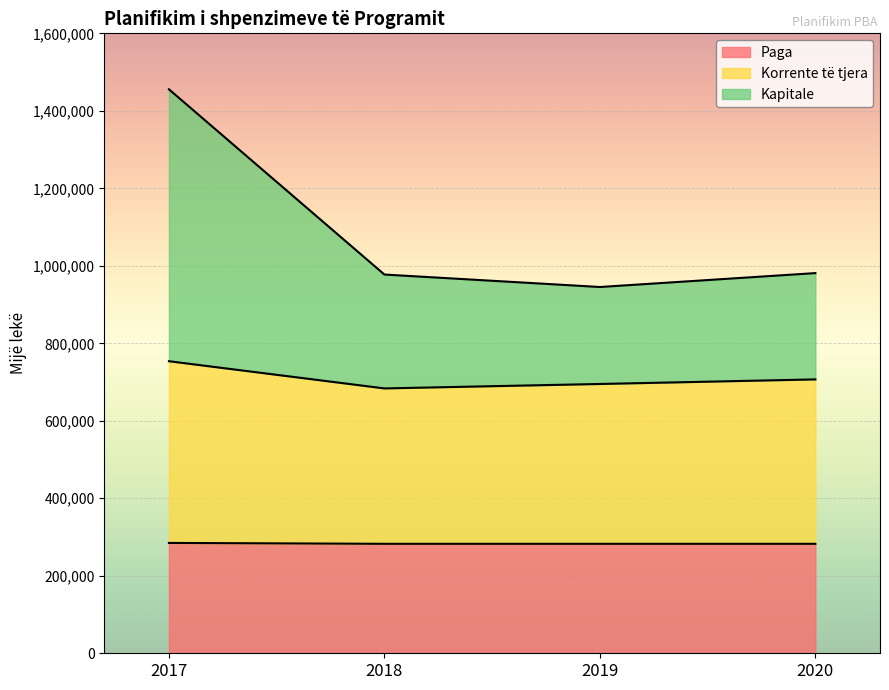

The value of Korrente të tjera at 2018 is 1056670. True or false?

False